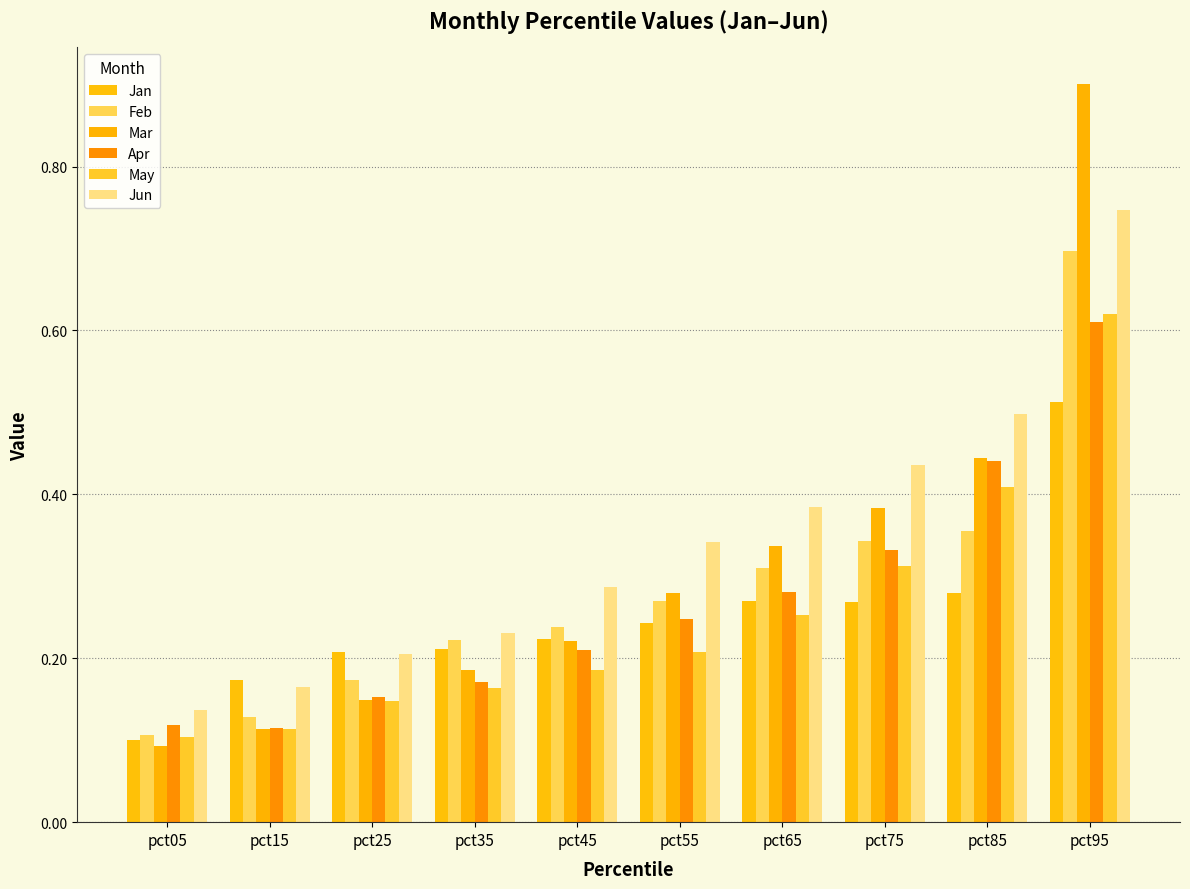

How many bars are there in each group?

6